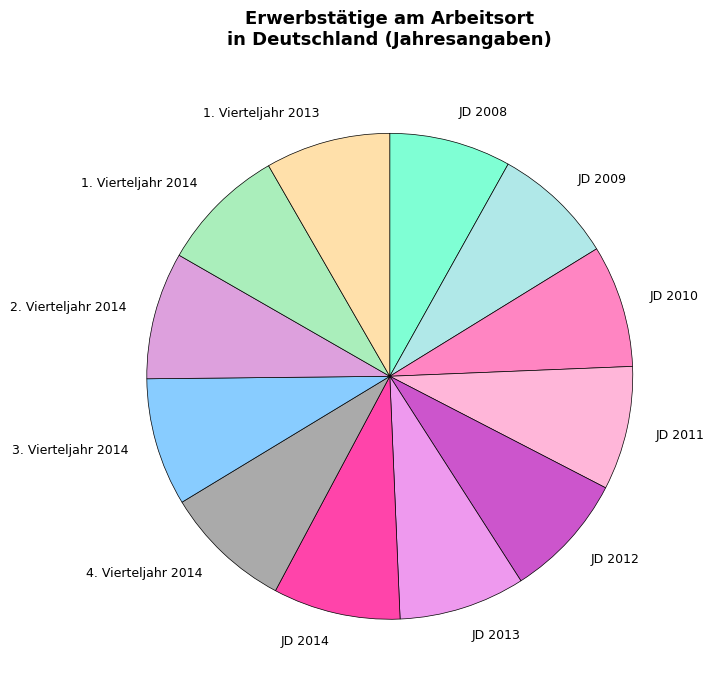

The JD 2013 slice represents 8% of the pie. True or false?

True